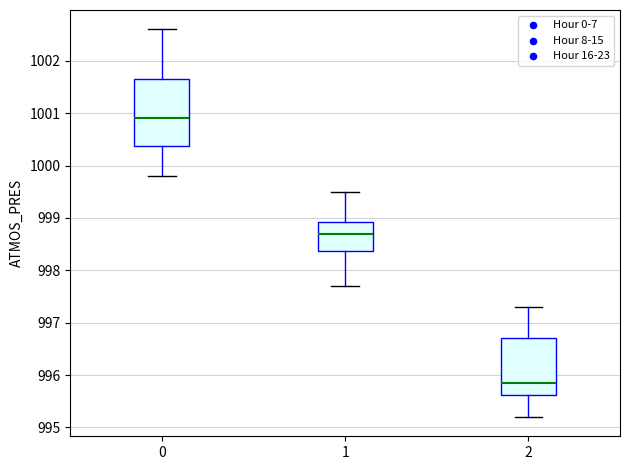

Which box has the lowest median line?

2